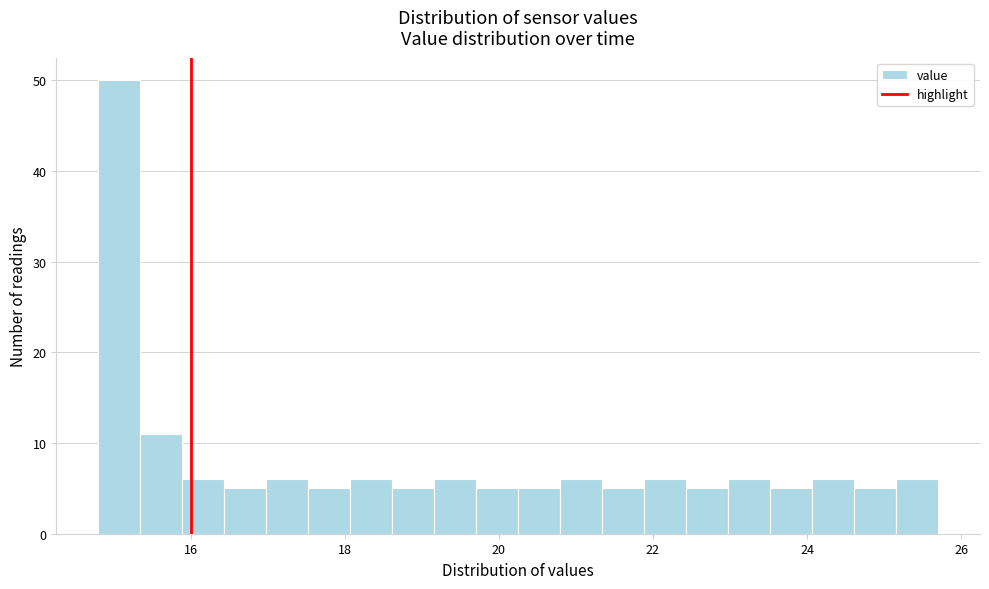

Around what value on the x-axis is the tallest bar? Give the approximate position of its centre, as read against the axis.

15.0